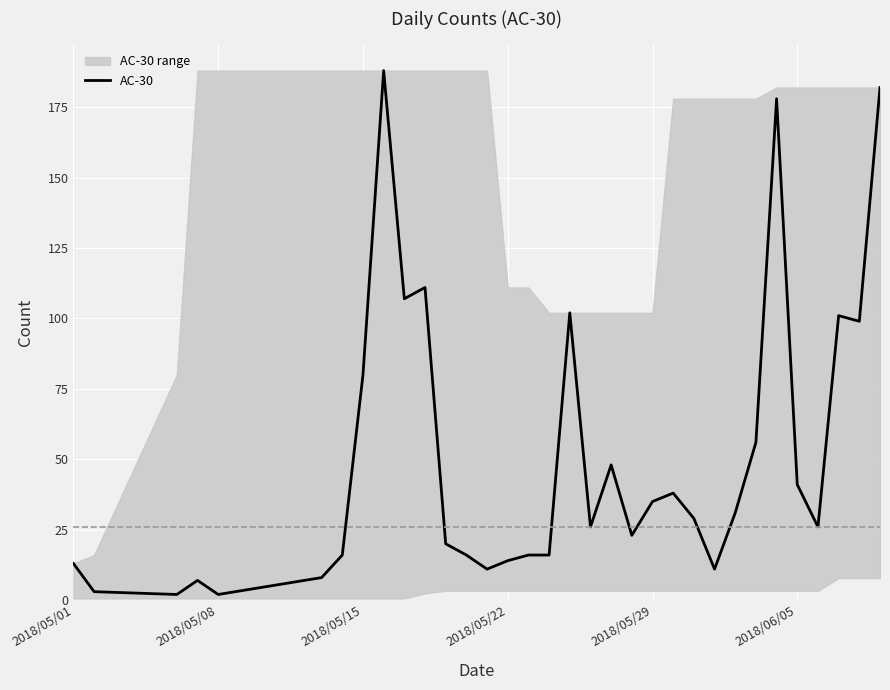

Is it true that AC-30 equals 20 at 2018/05/15?

False